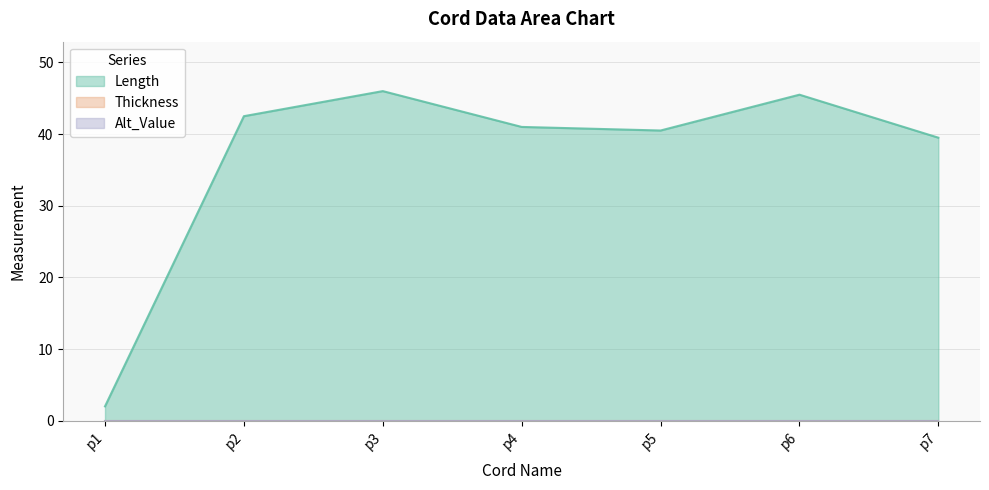

How many interior local peaks does the Length series have?

2